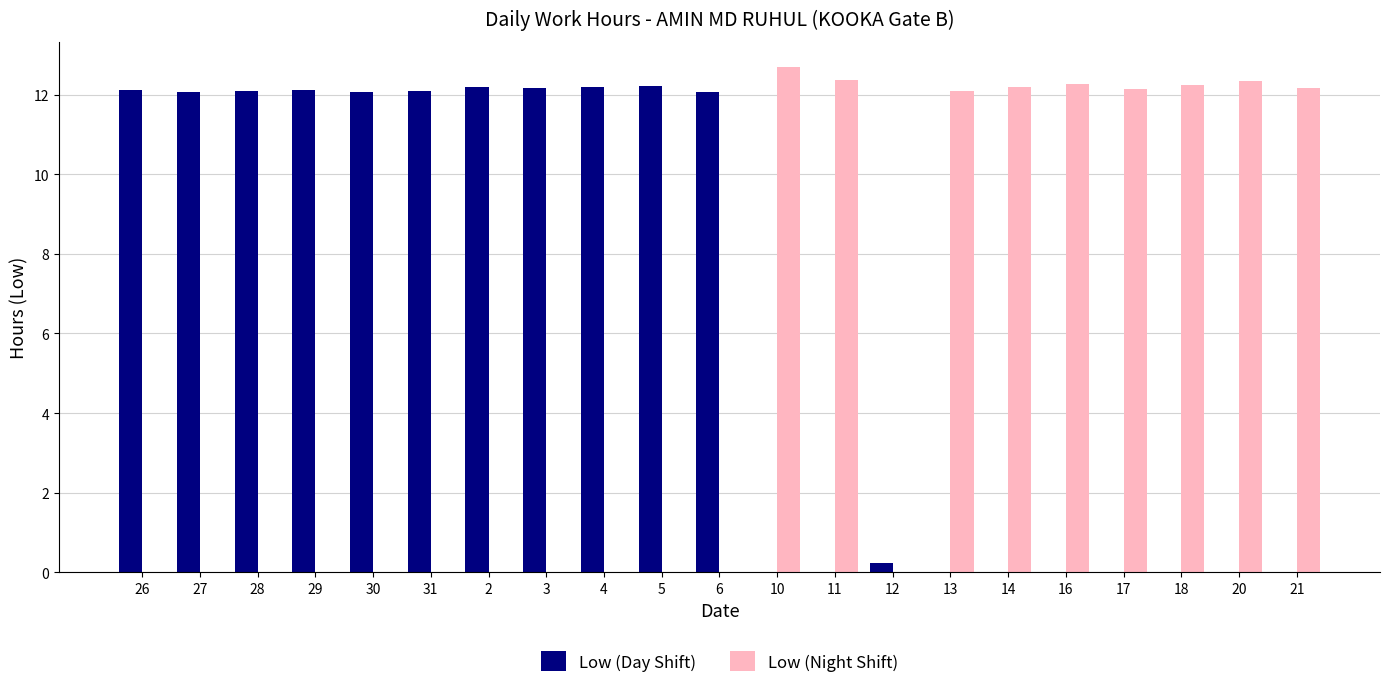

What are all the series names shown in the legend?

Low (Day Shift), Low (Night Shift)